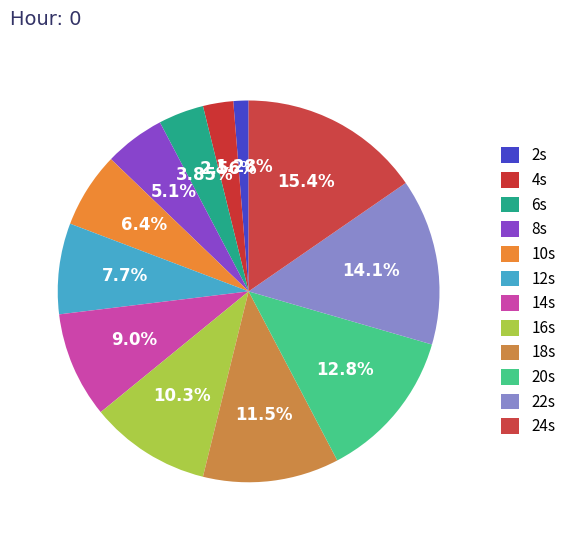

Is there a majority slice in this chart?

No